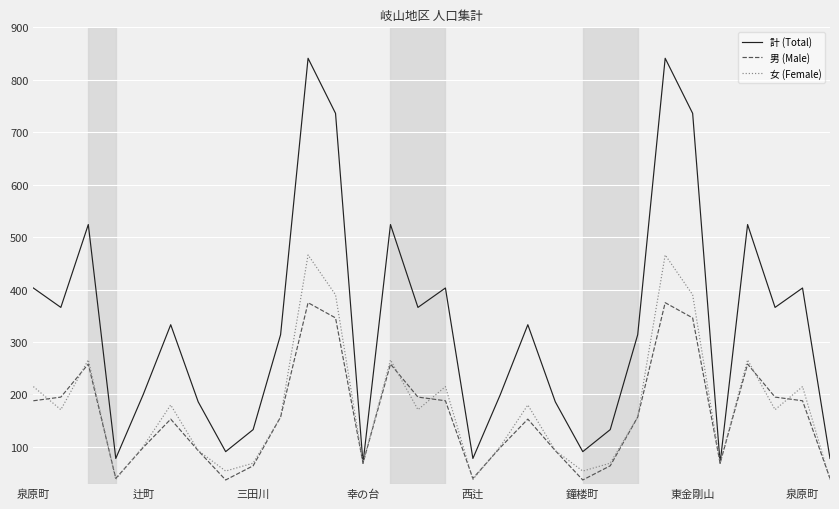

Rank the series by their maximum value, from lowest to highest.

男 (Male), 女 (Female), 計 (Total)